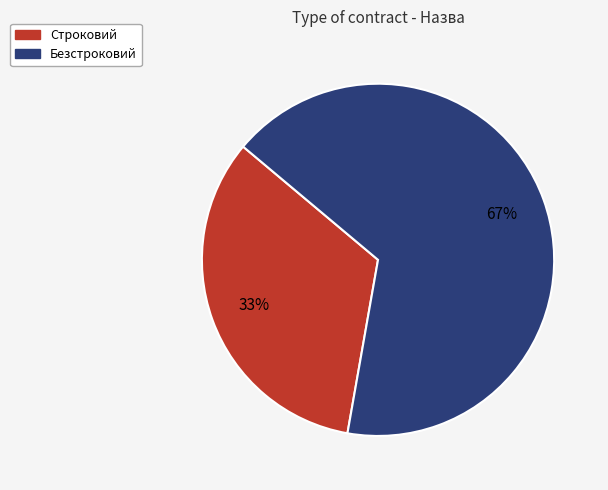

To the nearest percent, what portion does Строковий represent?

33%